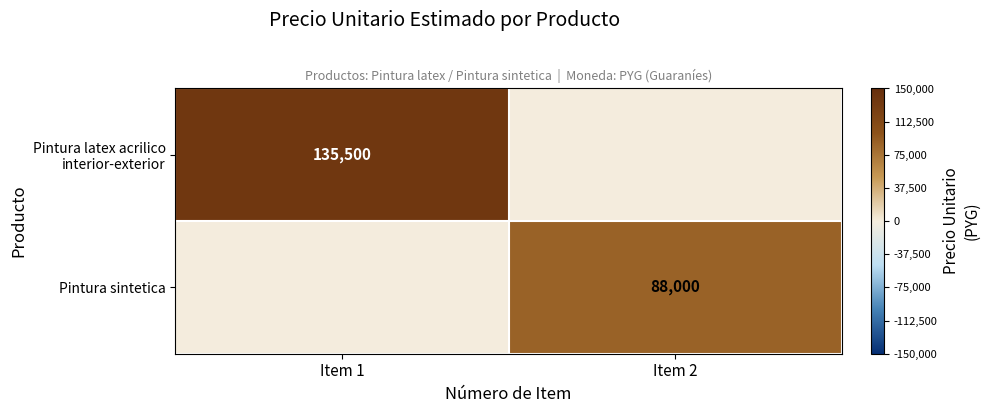

Is it true that Pintura sintetica equals 57207 at Item 2?

False